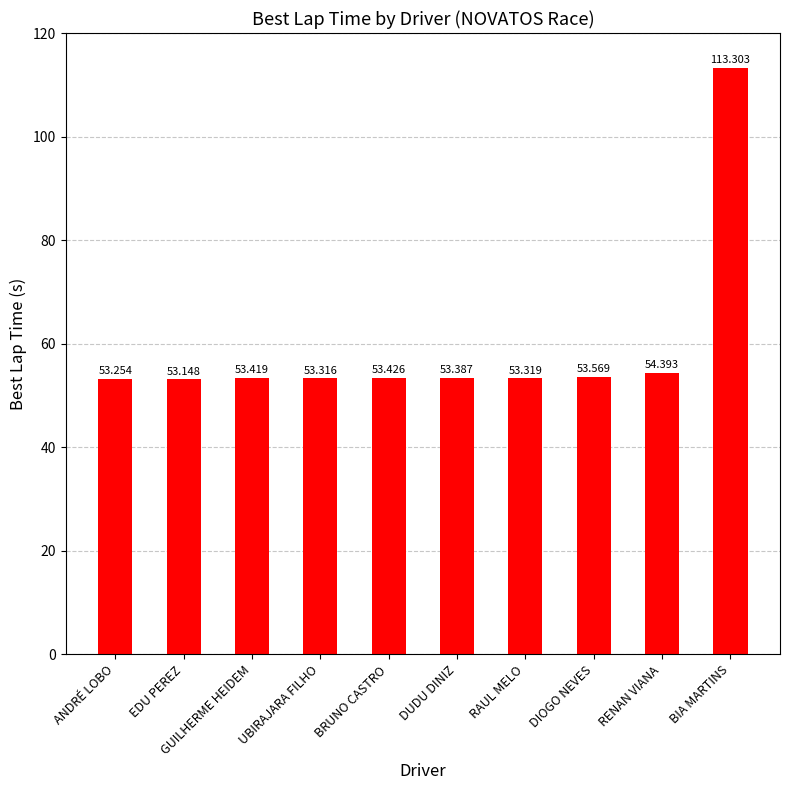

Rank the categories by value from lowest to highest.

EDU PEREZ, ANDRÉ LOBO, UBIRAJARA FILHO, RAUL MELO, DUDU DINIZ, GUILHERME HEIDEM, BRUNO CASTRO, DIOGO NEVES, RENAN VIANA, BIA MARTINS